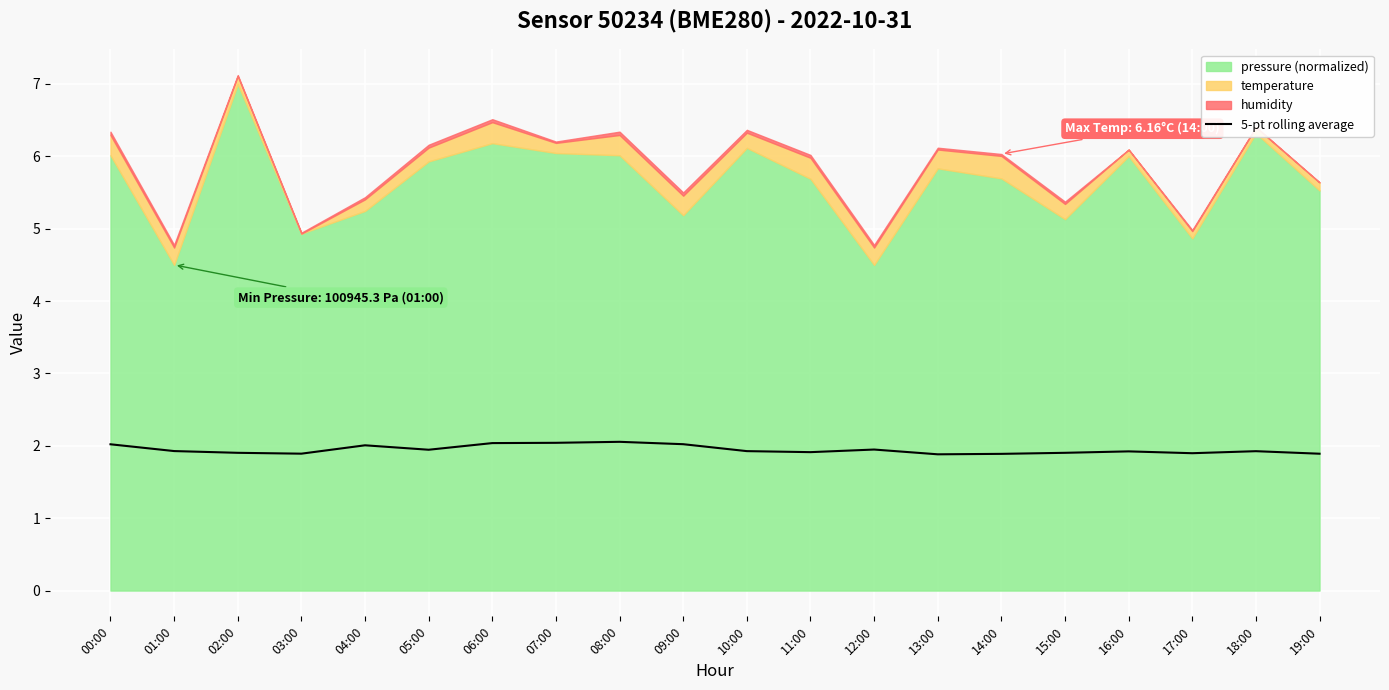

Rank the categories by value from highest to lowest.

08:00, 07:00, 06:00, 09:00, 00:00, 04:00, 12:00, 05:00, 01:00, 10:00, 18:00, 16:00, 11:00, 15:00, 02:00, 17:00, 03:00, 19:00, 14:00, 13:00